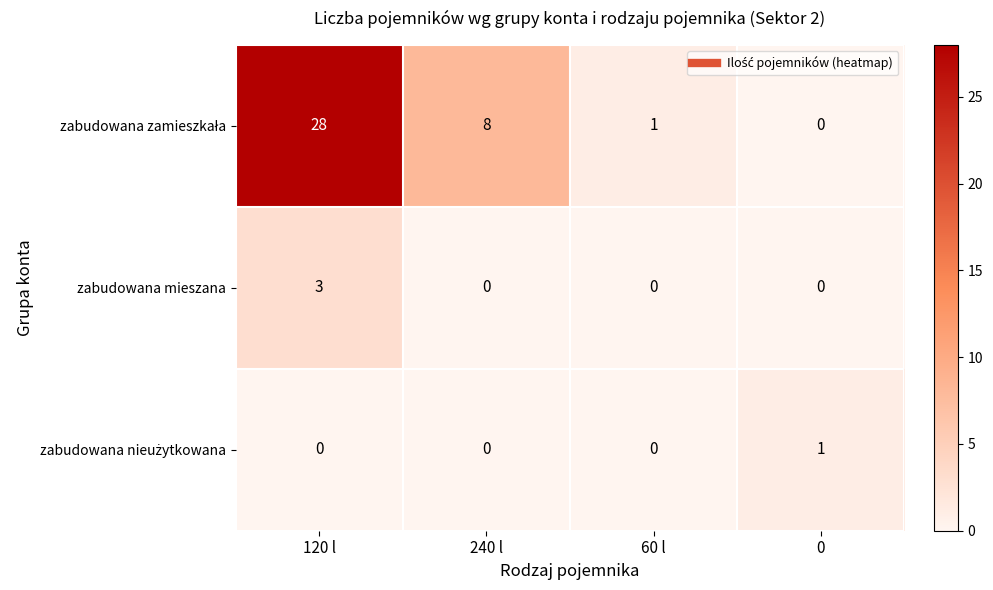

At which category is the sum across all series the highest?

120 l